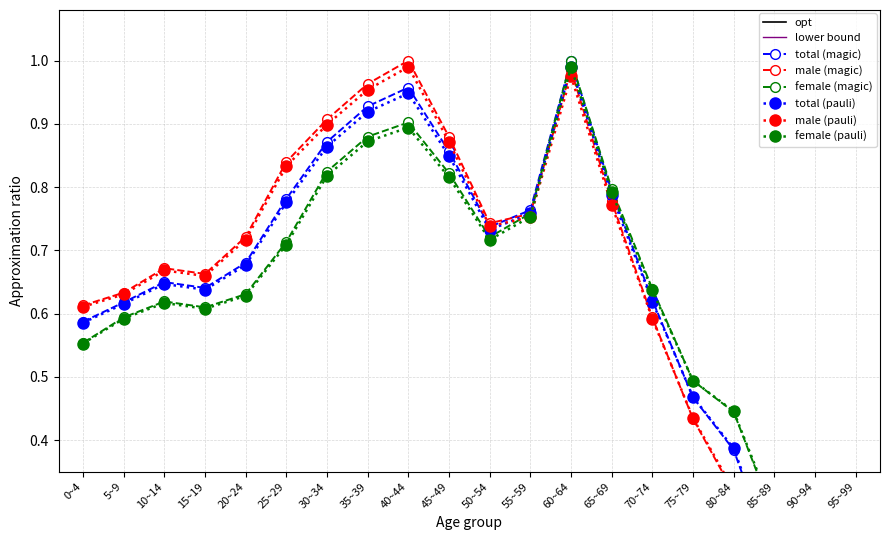

What is the difference between the male values at 0~4 and 95~99?

0.6